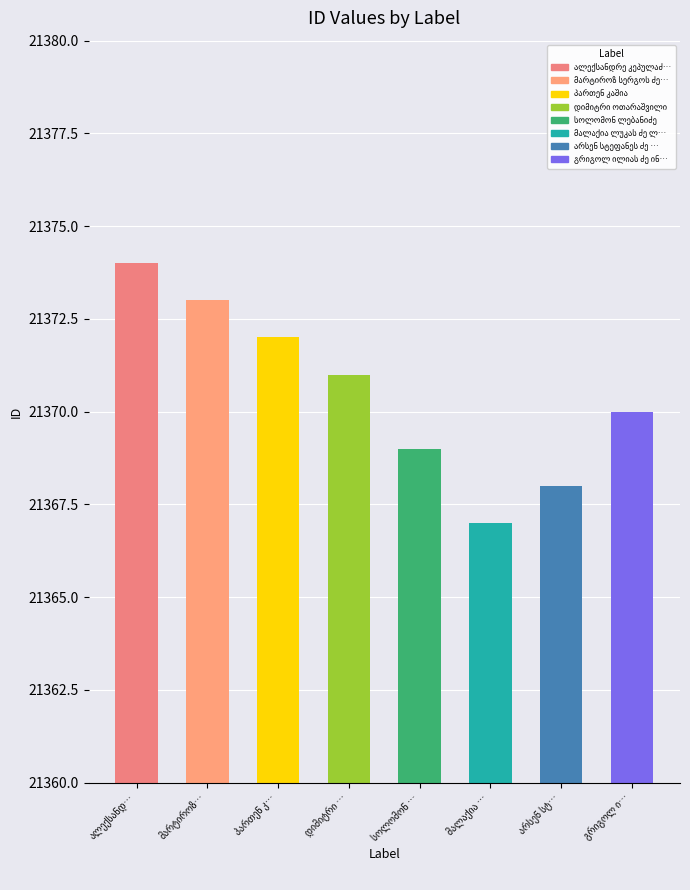

How many data points are above 21371?

3